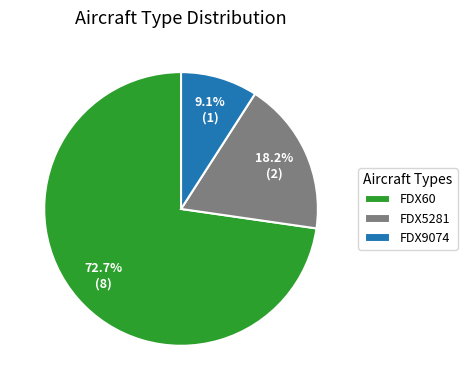

The FDX9074 slice represents 9% of the pie. True or false?

True